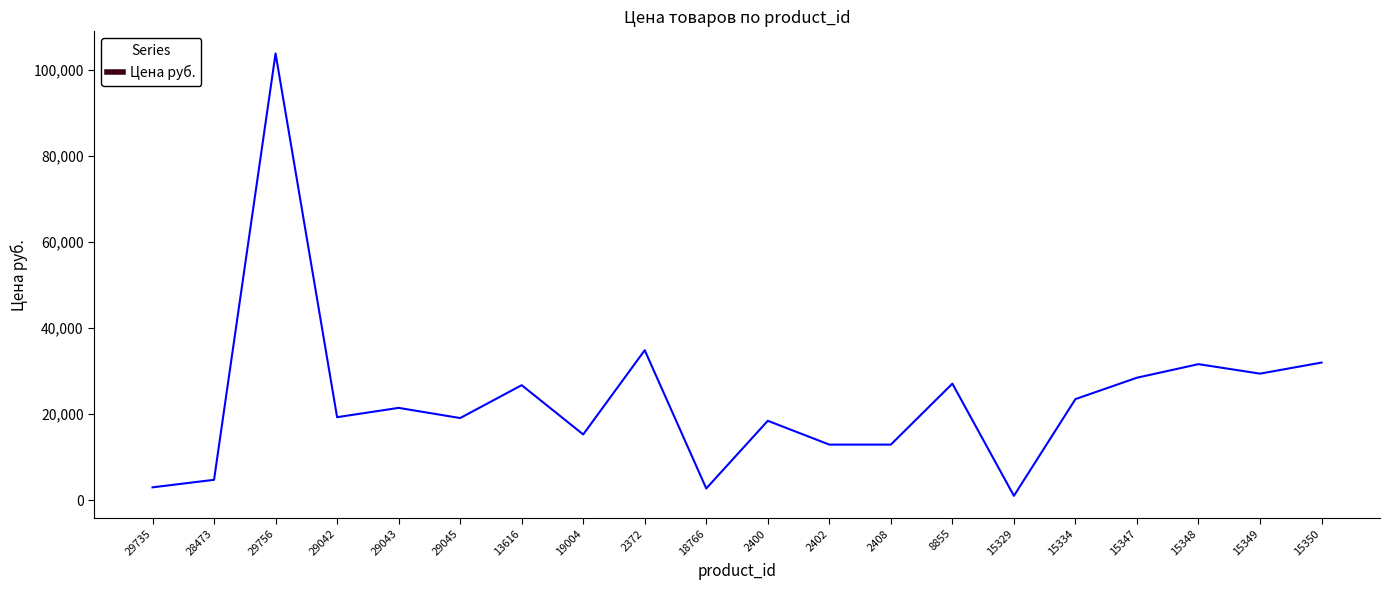

What is the average value?

23434.2